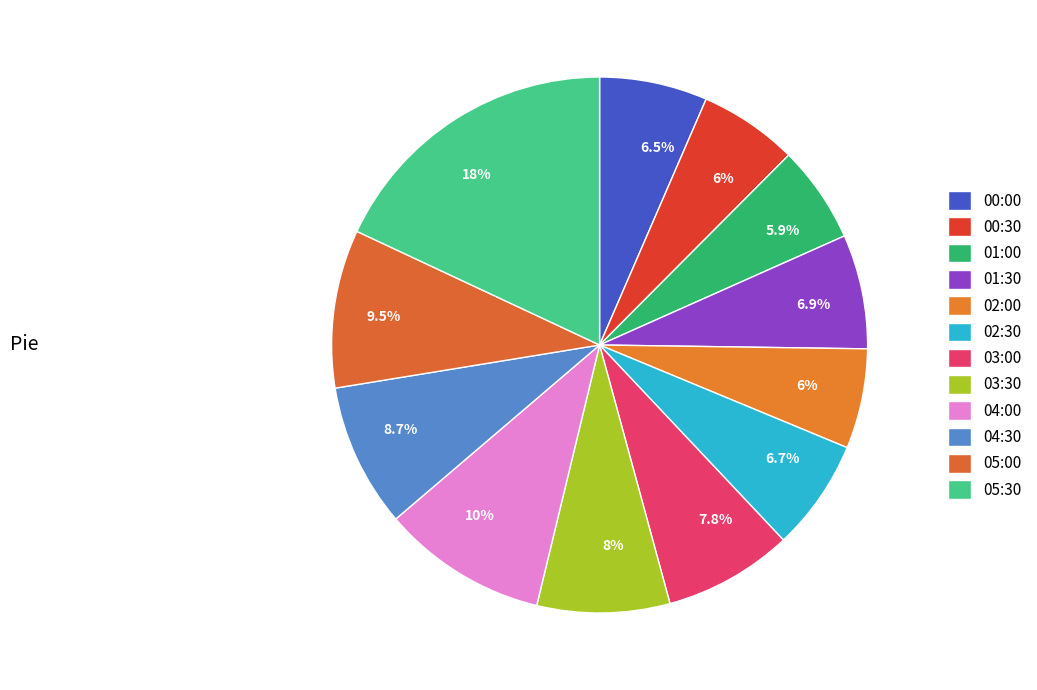

The 03:00 slice represents 1% of the pie. True or false?

False